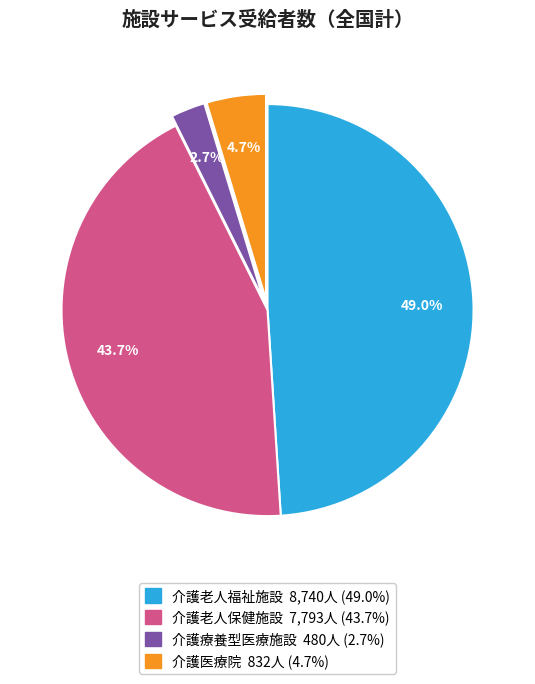

Which category has the smallest portion of the pie?

介護療養型医療施設